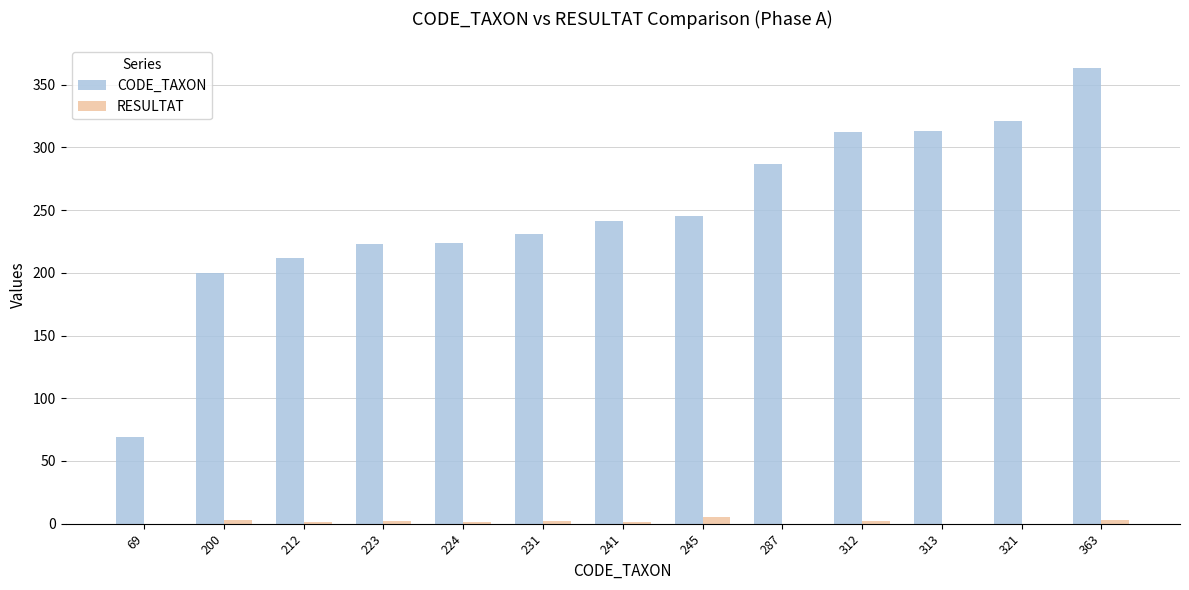

True or false: CODE_TAXON has a value of 212 at 212.

True